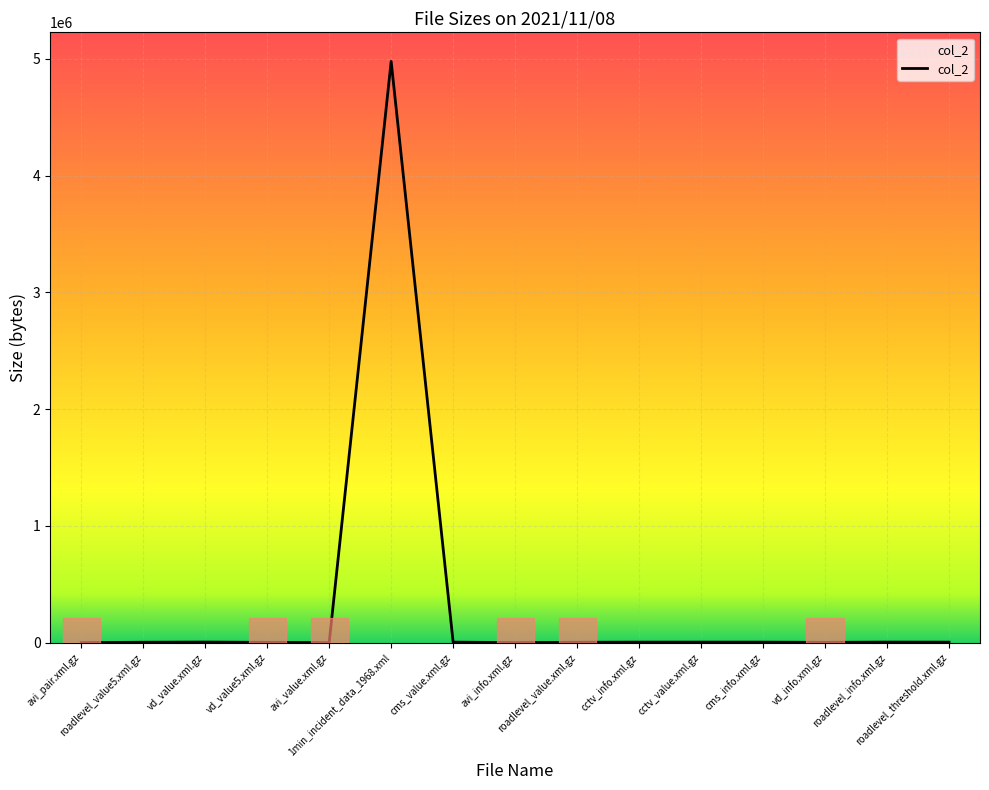

Approximately how many times larger is the value at vd_value5.xml.gz compared to vd_value.xml.gz?

0.6